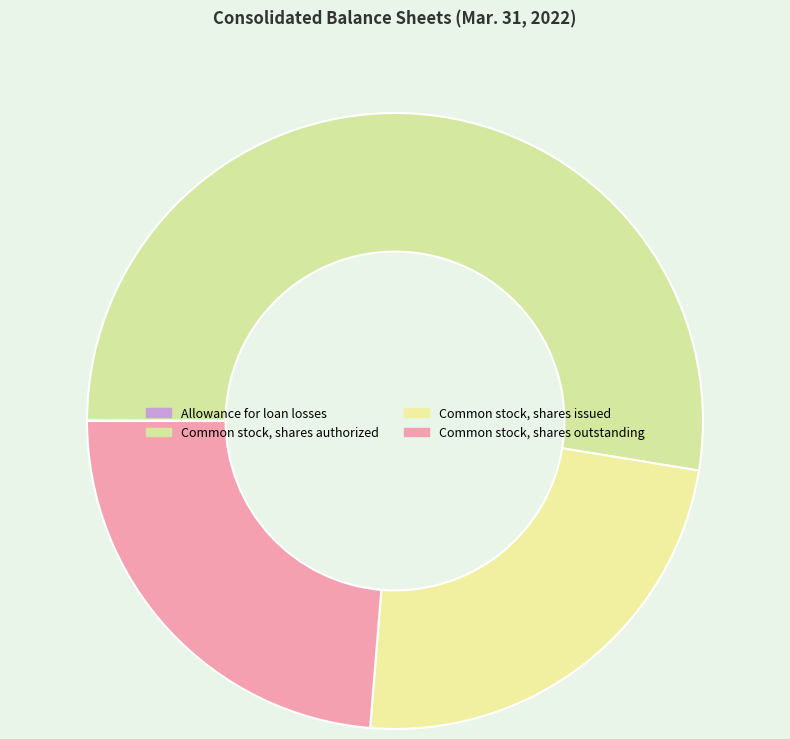

How many slices are in this pie chart?

4